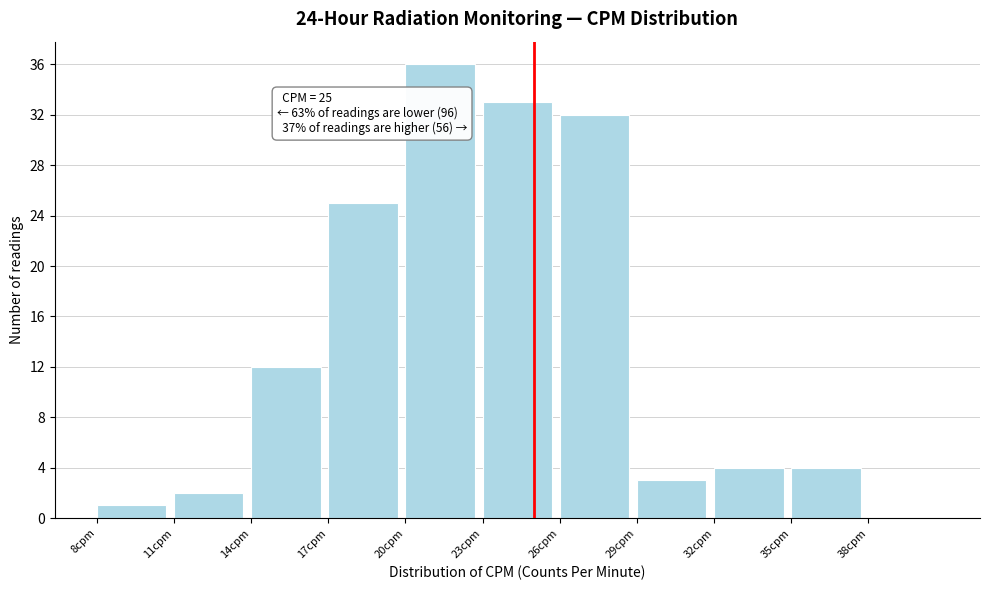

Which range on the x-axis has the tallest bar?

20 to 23